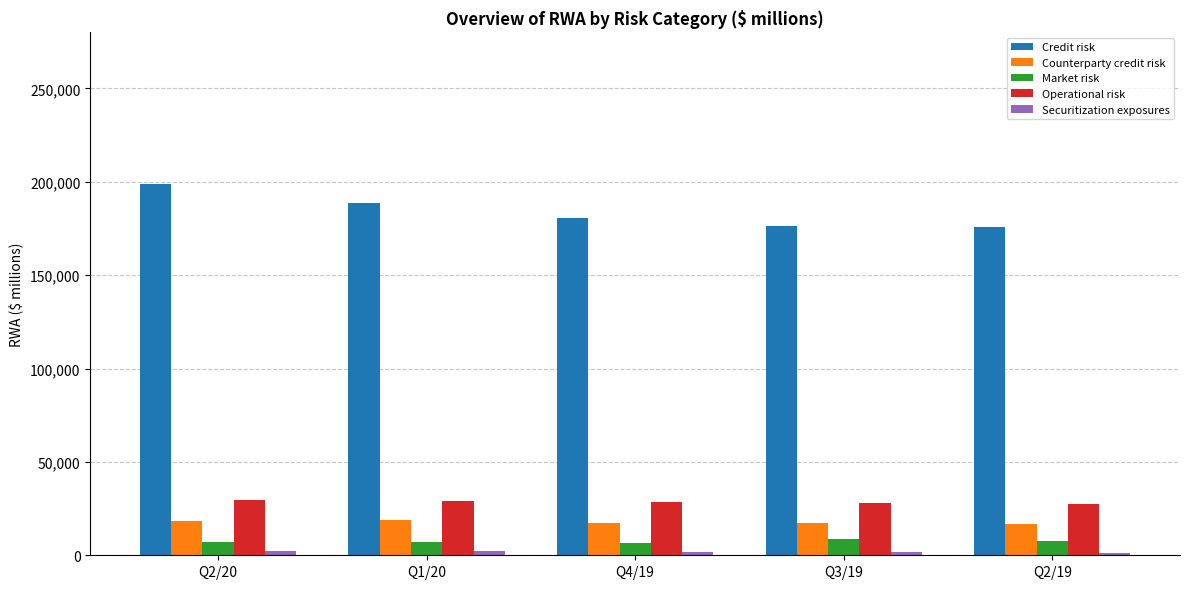

What is the spread (max minus min) of values at Q2/19?

174246